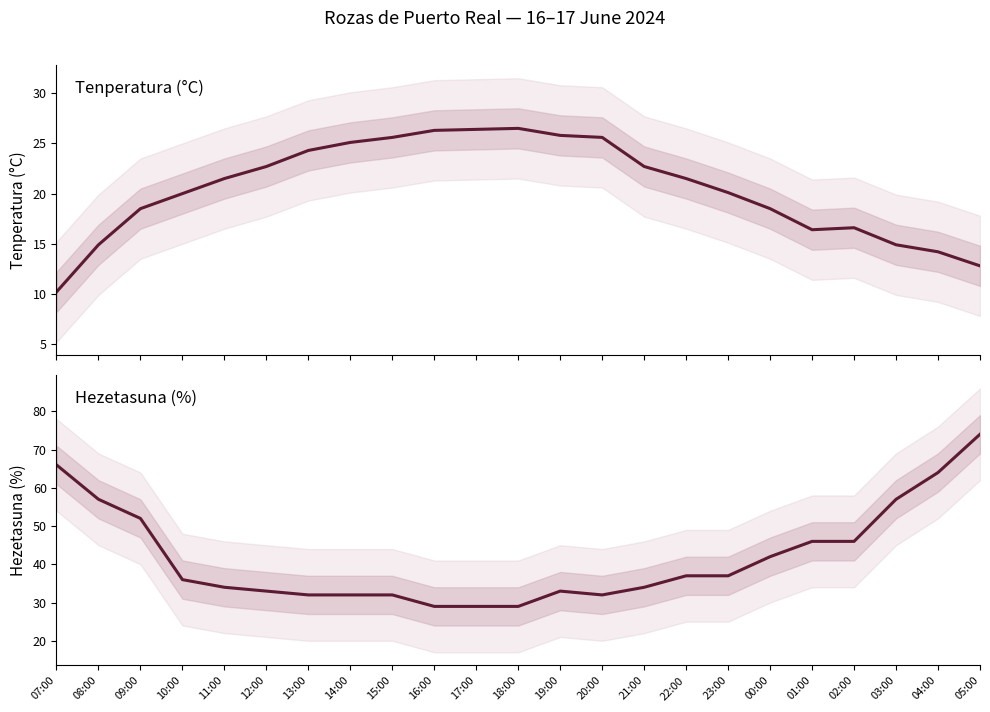

What position from the right is 17:00?

13